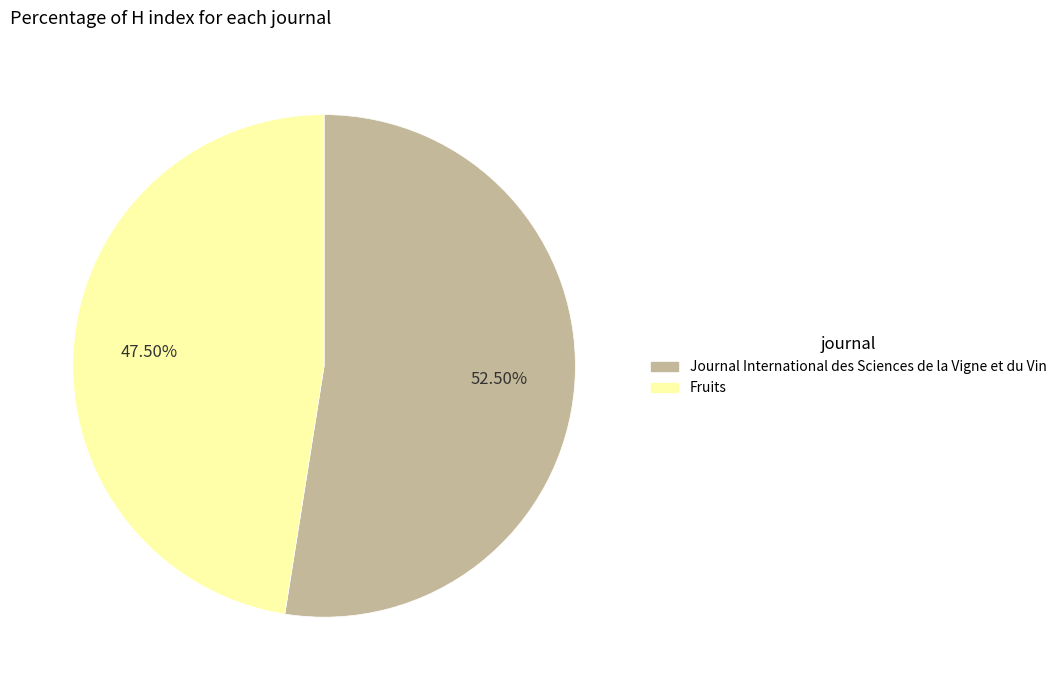

Which has a higher value, Journal International des Sciences de la Vigne et du Vin or Fruits?

Journal International des Sciences de la Vigne et du Vin